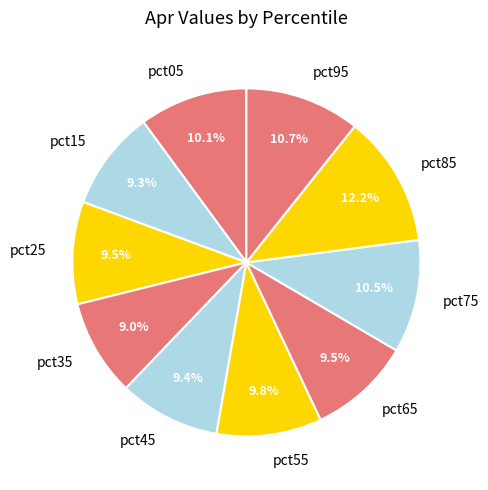

To the nearest percent, what portion does pct85 represent?

12%